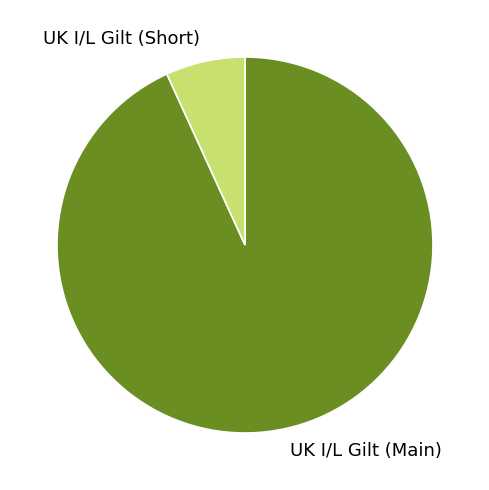

The UK I/L Gilt (Main) slice represents 99% of the pie. True or false?

False